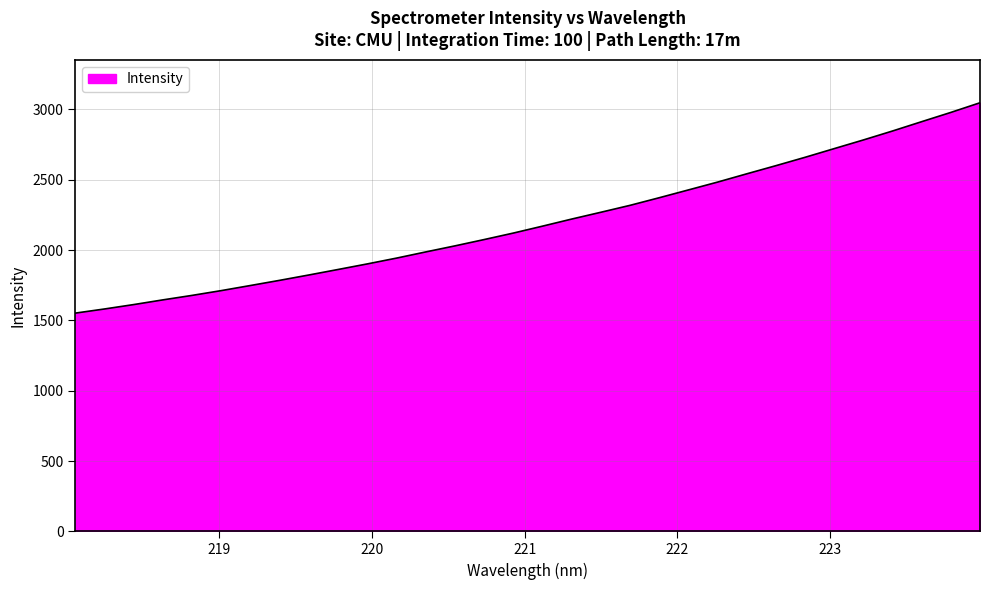

What is the smallest value displayed?

1551.9